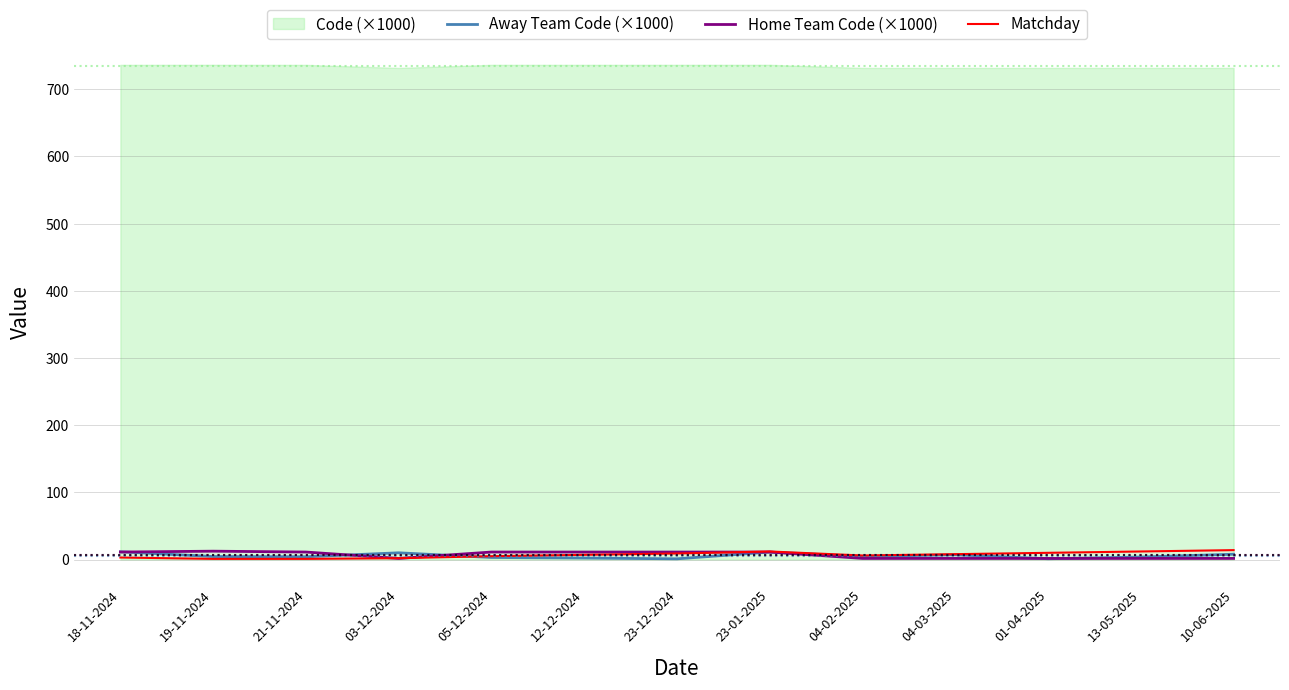

Where is the first local maximum for Matchday?

23-01-2025